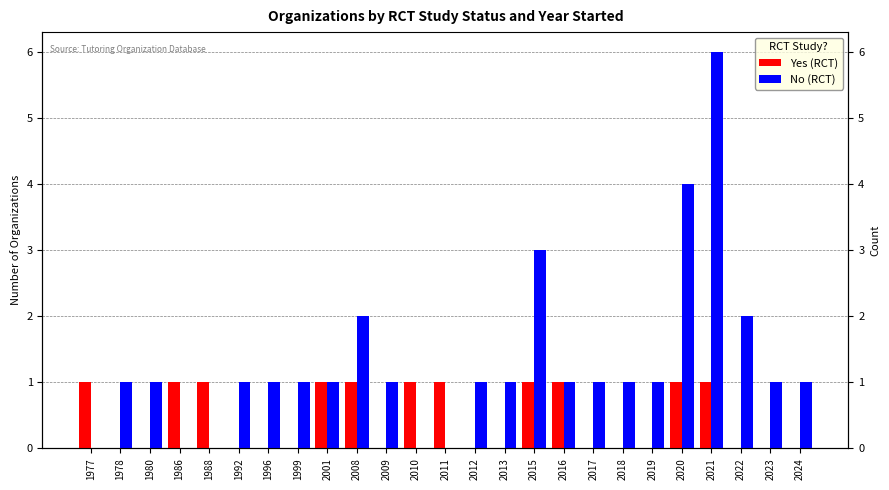

What is the highest value of the Yes (RCT) series?

1